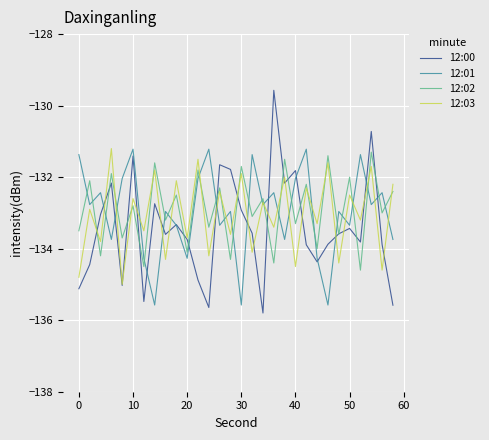

Which series has the widest spread of values?

12:00